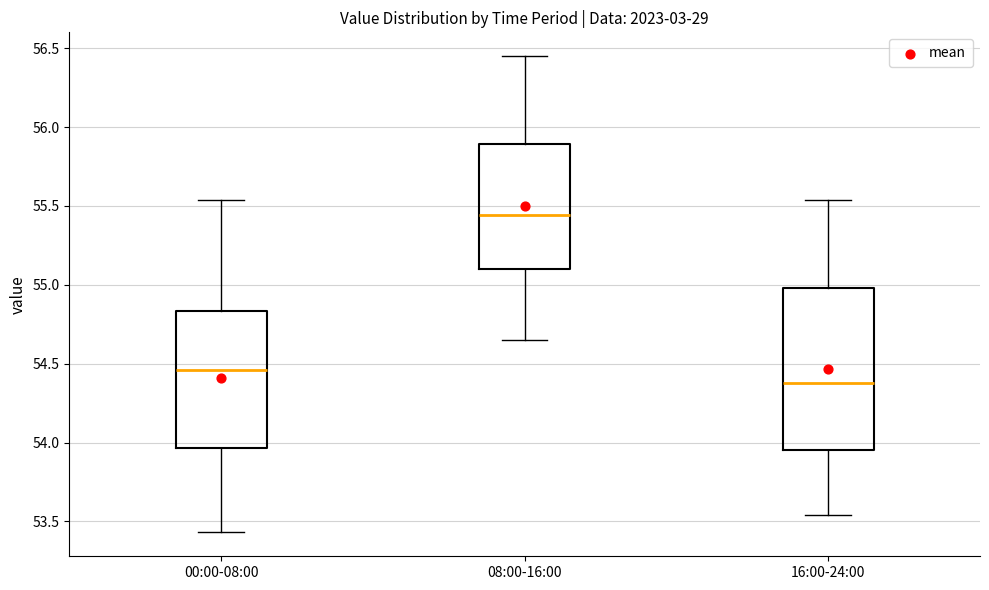

Which box is the tallest, from its lower edge to its upper edge?

16:00-24:00